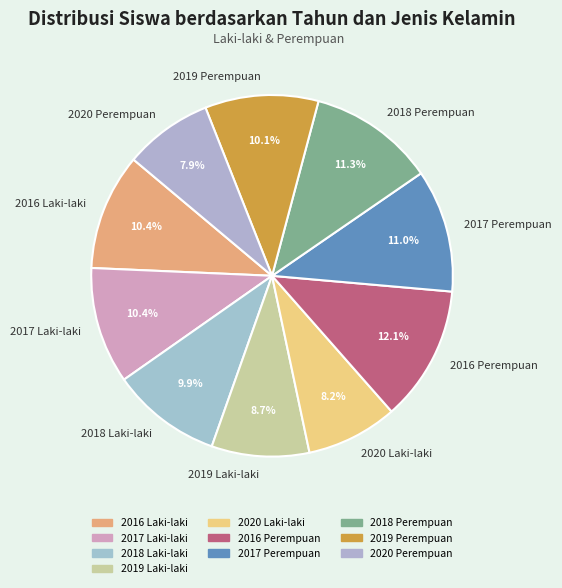

Which slice is the largest?

2016 Perempuan